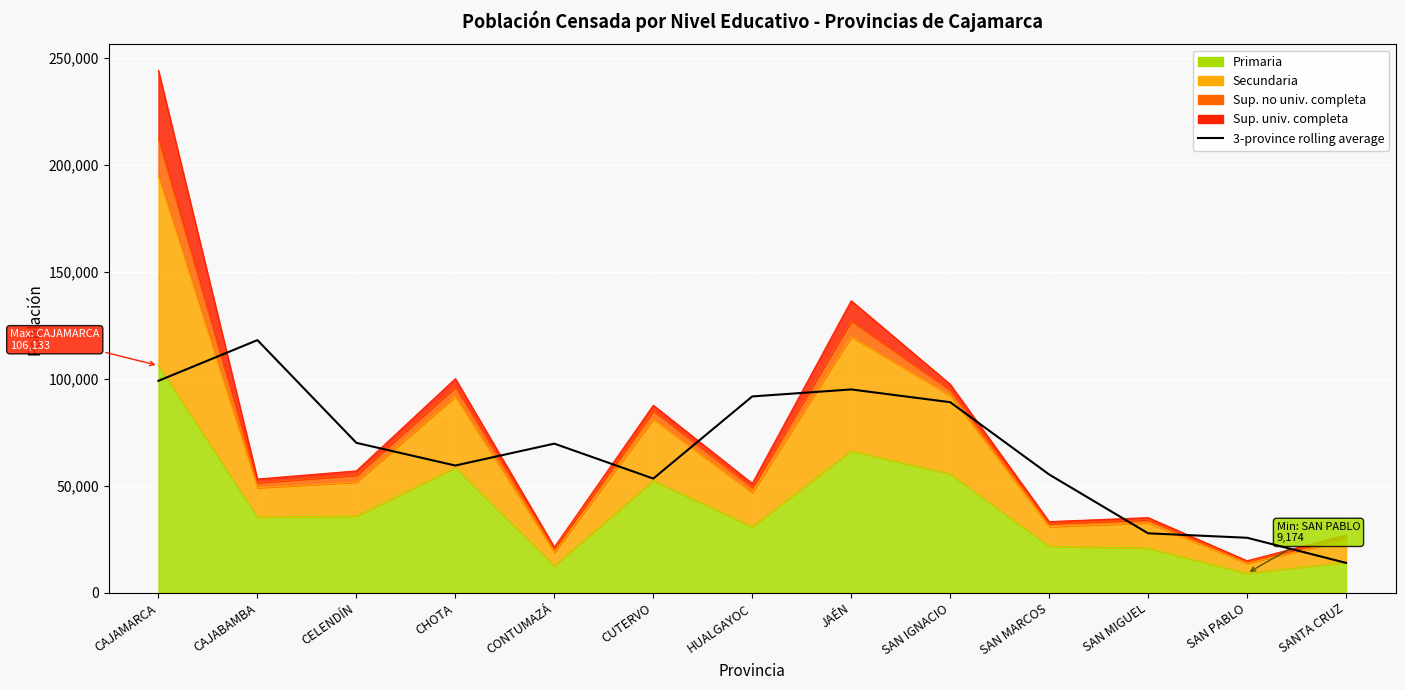

Reading left to right, extract all data points from this chart.

99046.3	118041.7	70075.7	59481.0	69701.0	53394.0	91742.7	95013.7	89063.3	55306.7	27828.3	25748.7	14025.7